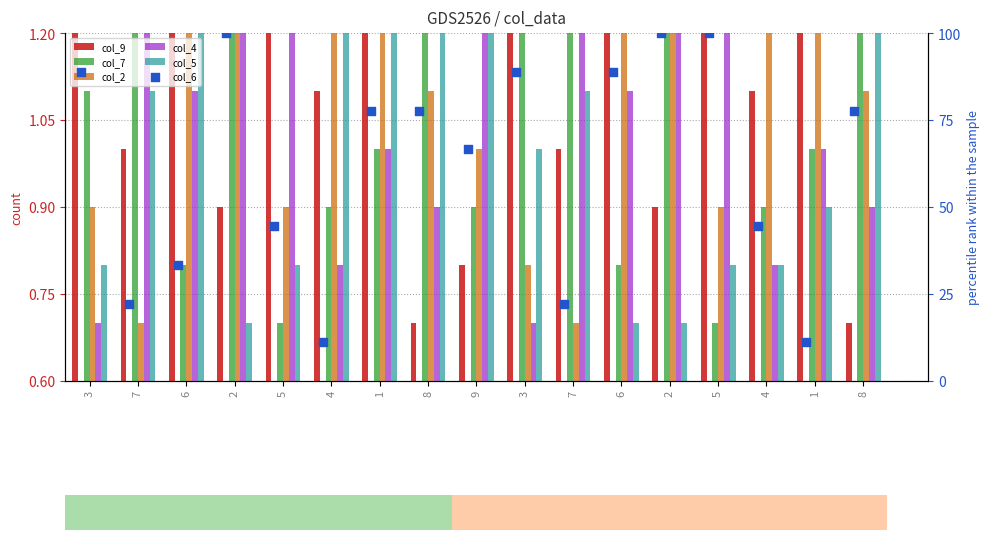

At how many categories does at least one series exceed 48?

10